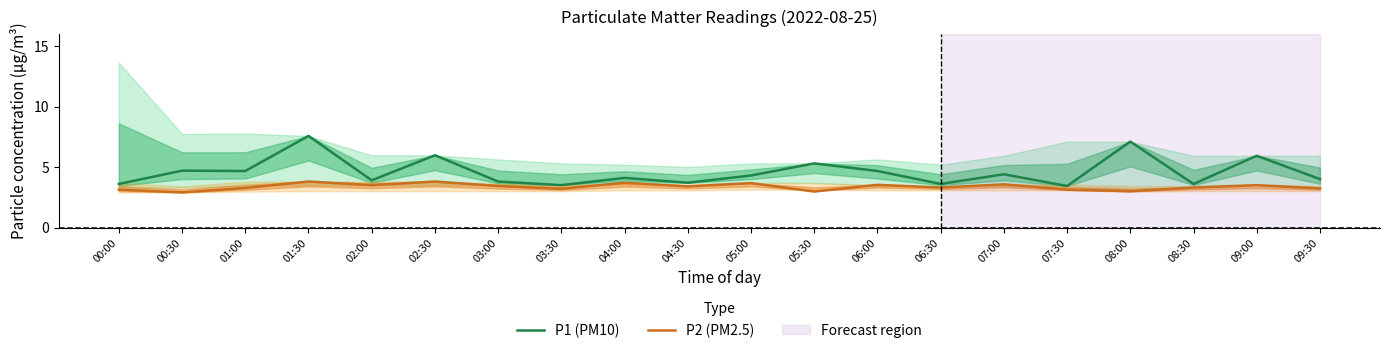

Is this an area chart (filled region under the line)?

No